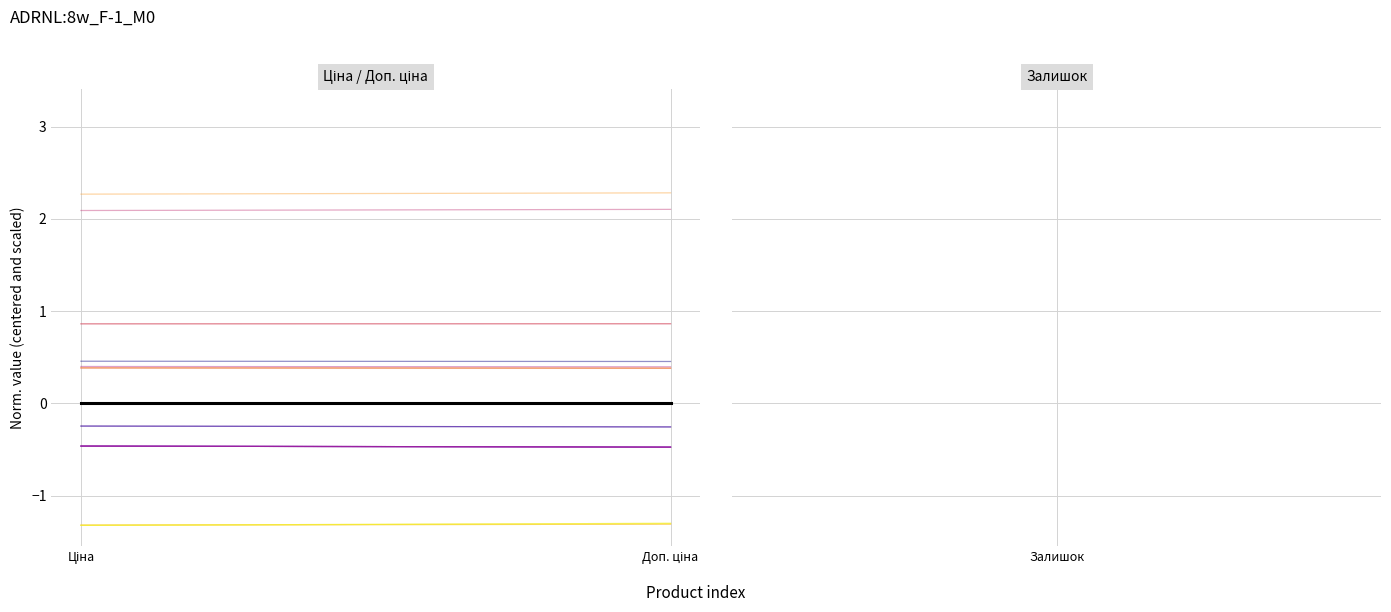

Is it true that product_0 equals 0.2 at Ціна?

False